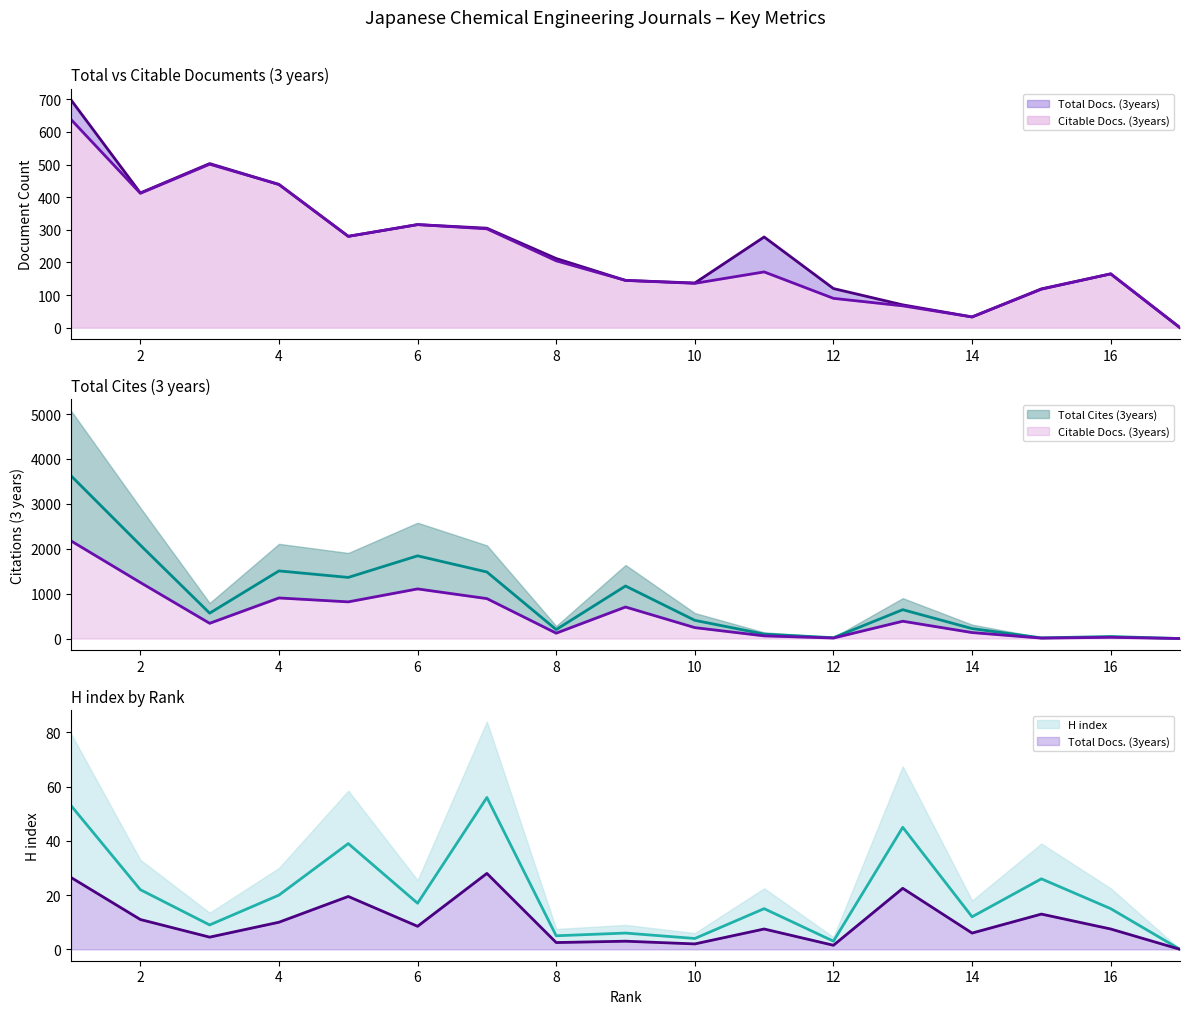

Rank the series at 14 from lowest to highest value.

H index, Total Docs. (3years), Citable Docs. (3years), Total Cites (3years)